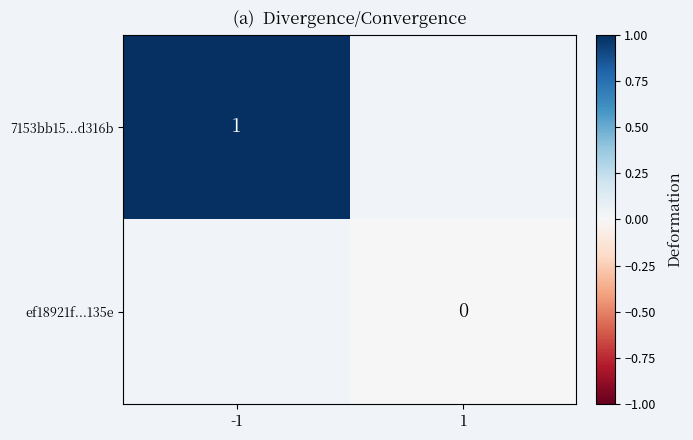

What is the greatest value displayed?

1.0